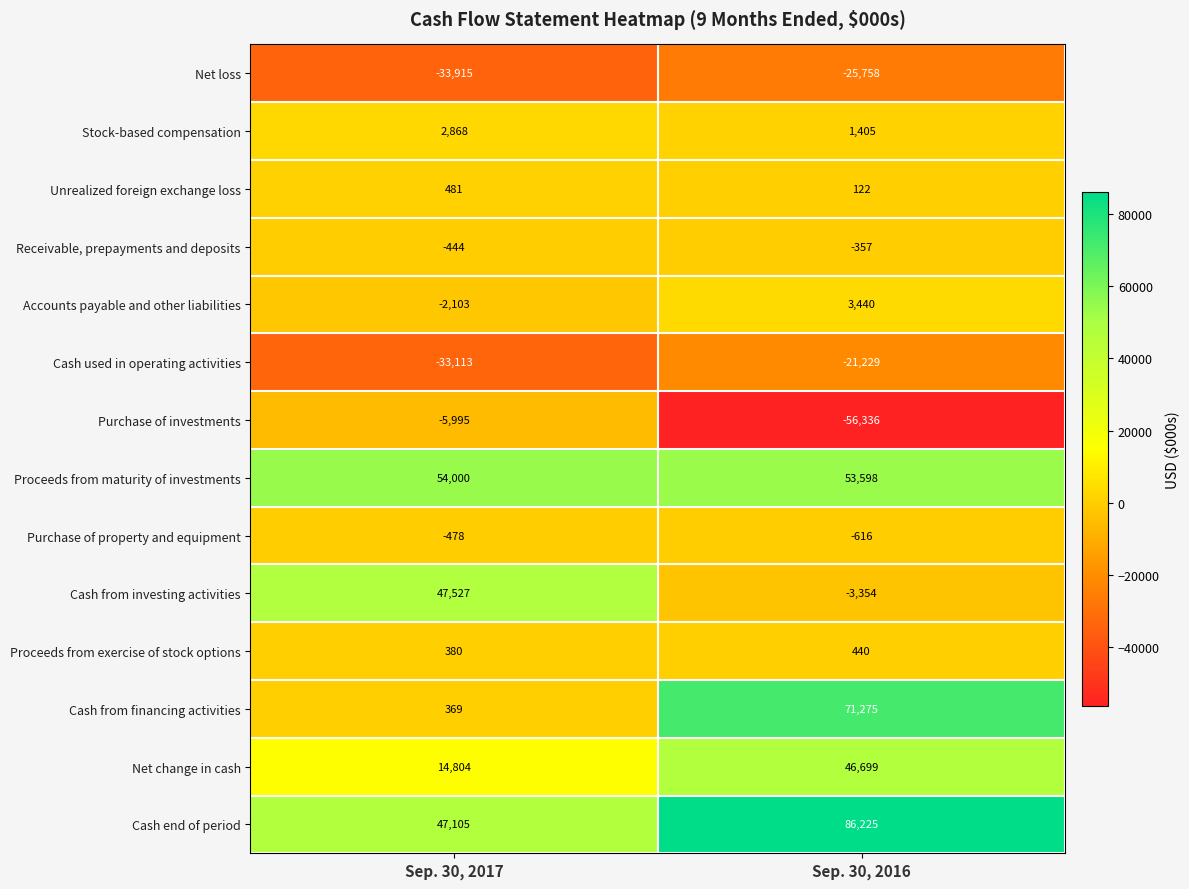

At which category is the sum across all series the highest?

Sep. 30, 2016